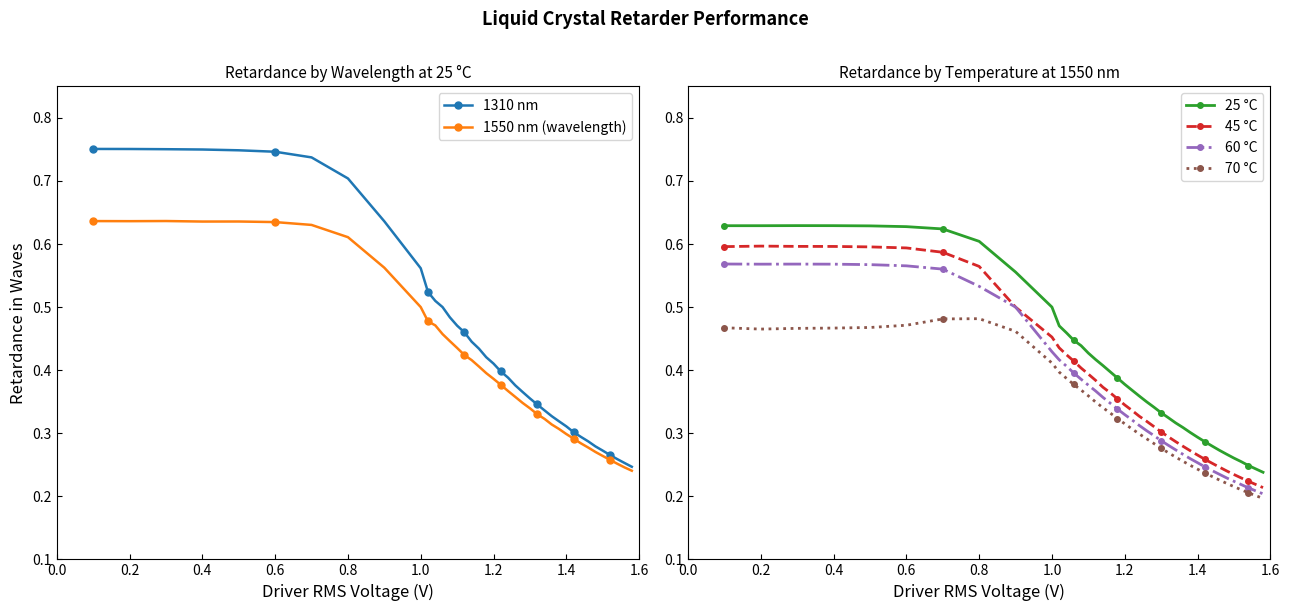

In 1550 nm (wavelength), how many points are lower than both neighbors (excluding endpoints)?

2